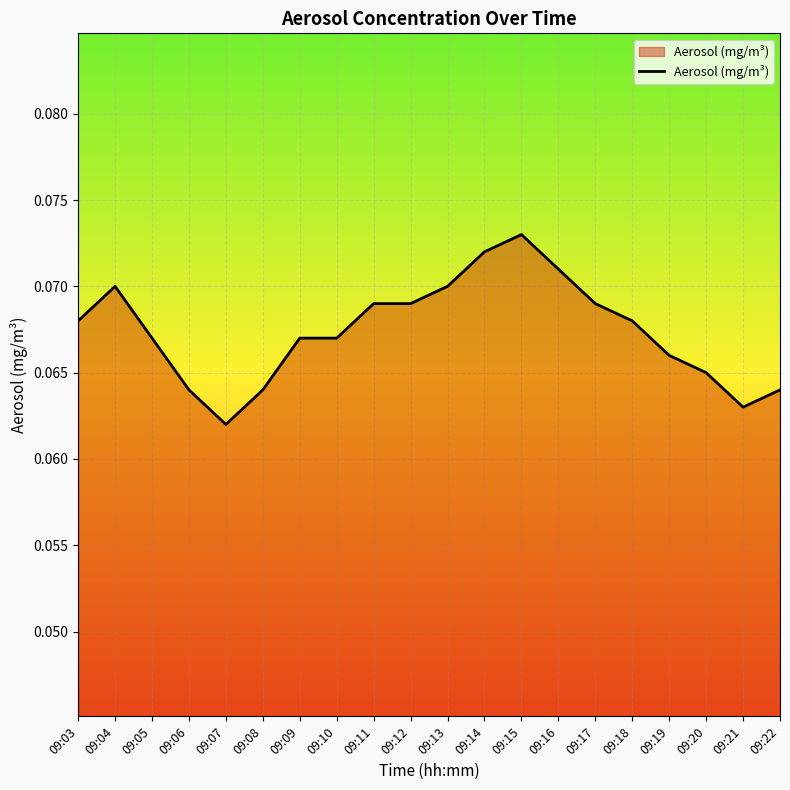

Which category has the highest value across all series?

09:15